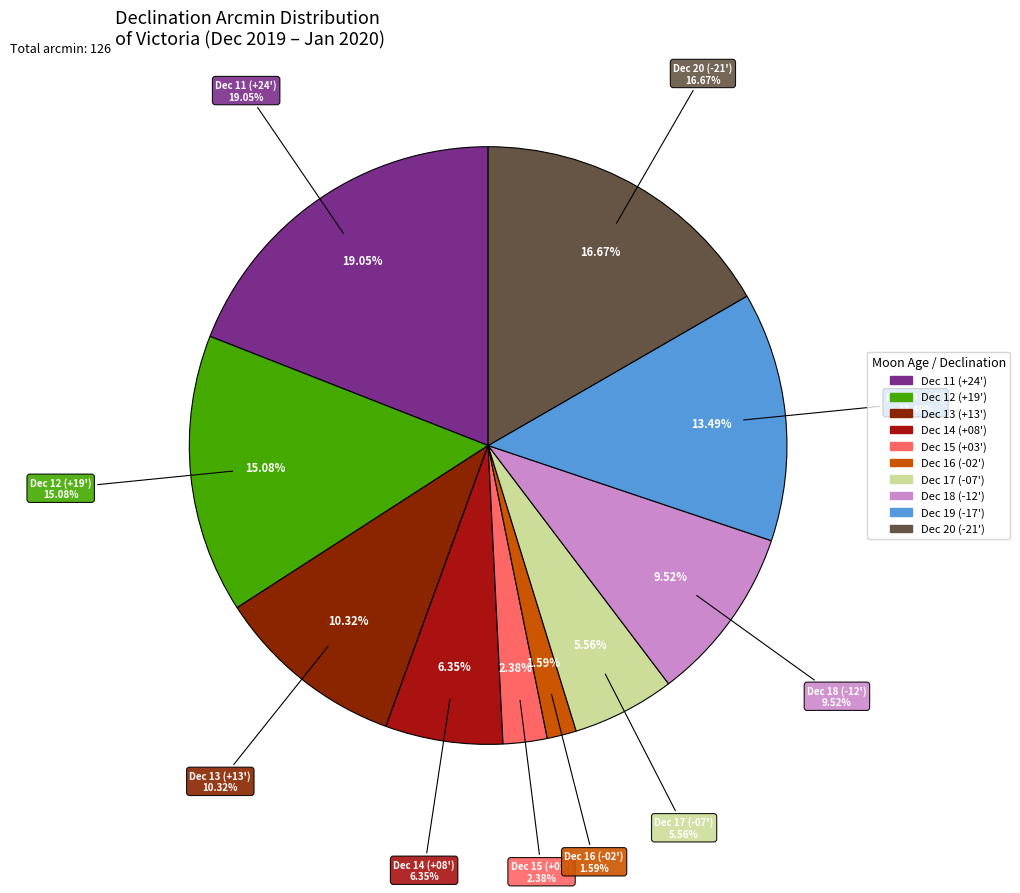

Is there any slice that represents more than half of the pie?

No